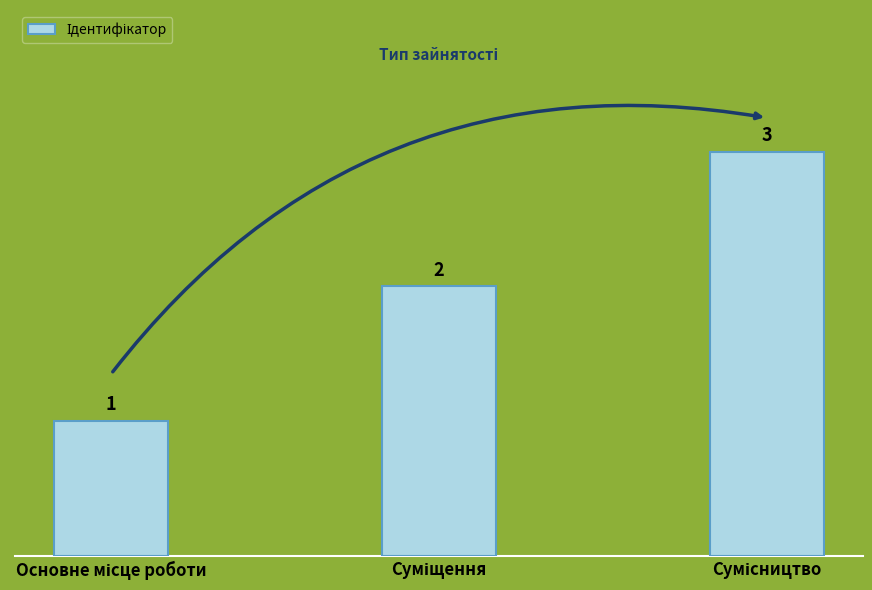

What is the greatest value displayed?

3